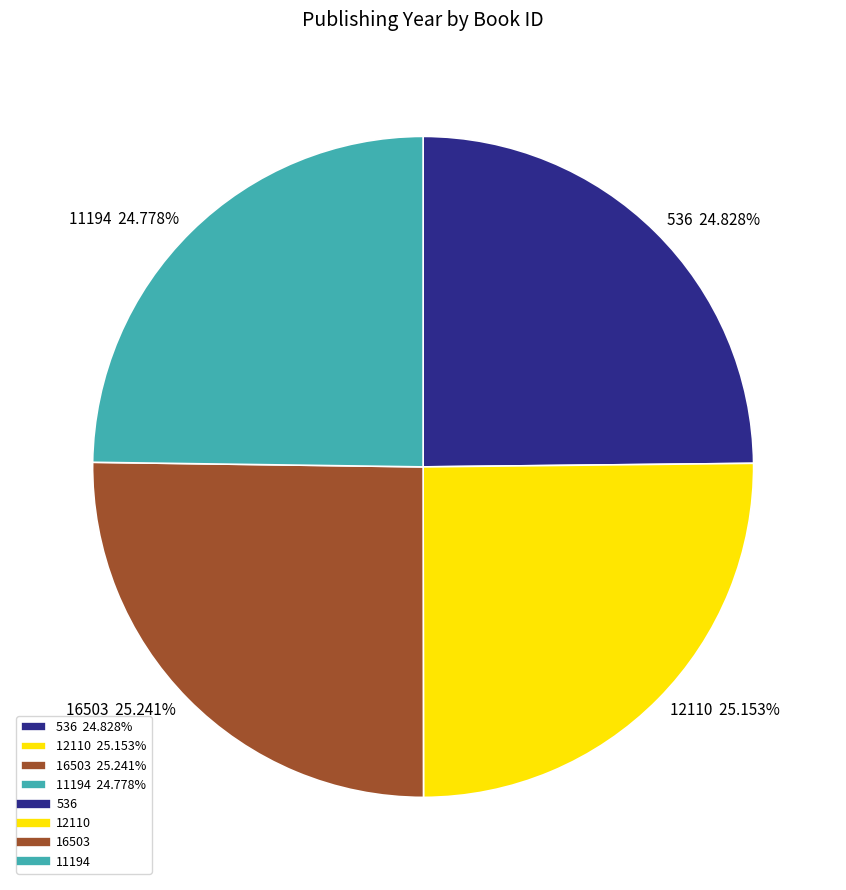

What percentage do 11194 and 16503 together represent?

50.0%